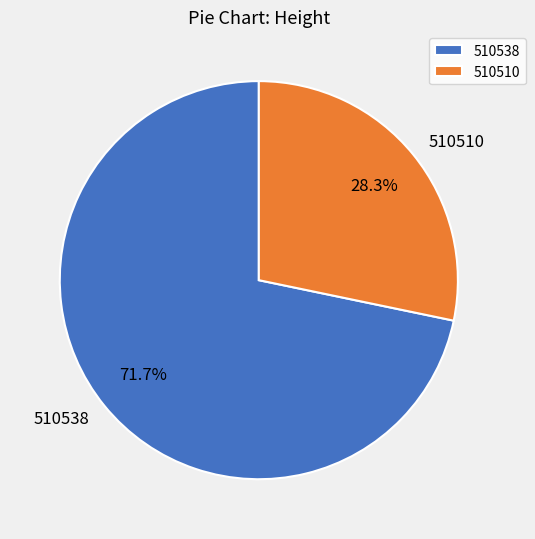

Count the number of slices in the pie.

2